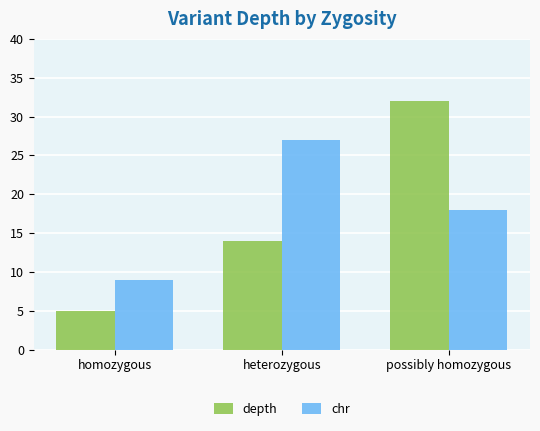

Count the depth values in the range 5 to 32.

3